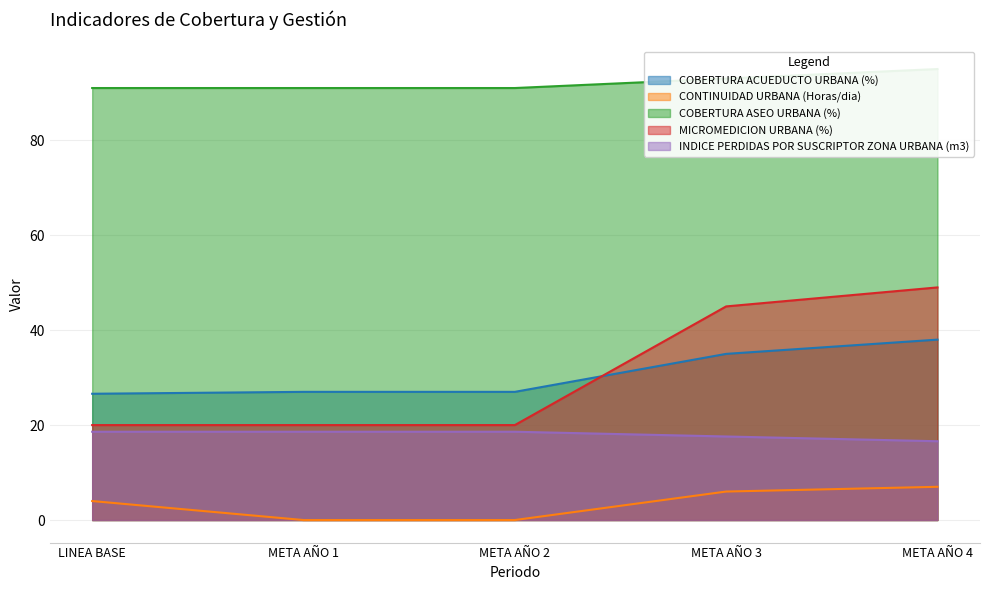

The COBERTURA ACUEDUCTO URBANA (%) series shows 37.7 at META AÑO 2. True or false?

False